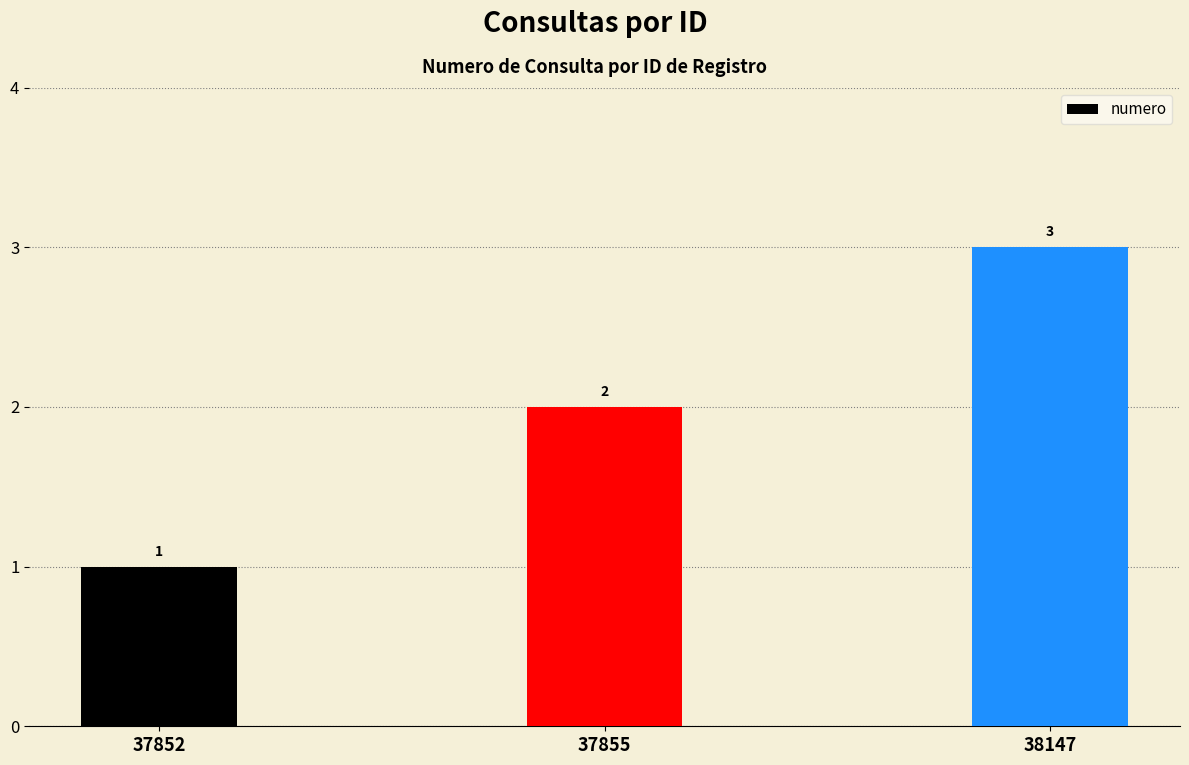

Approximately how many times larger is the value at 37852 compared to 37855?

0.5